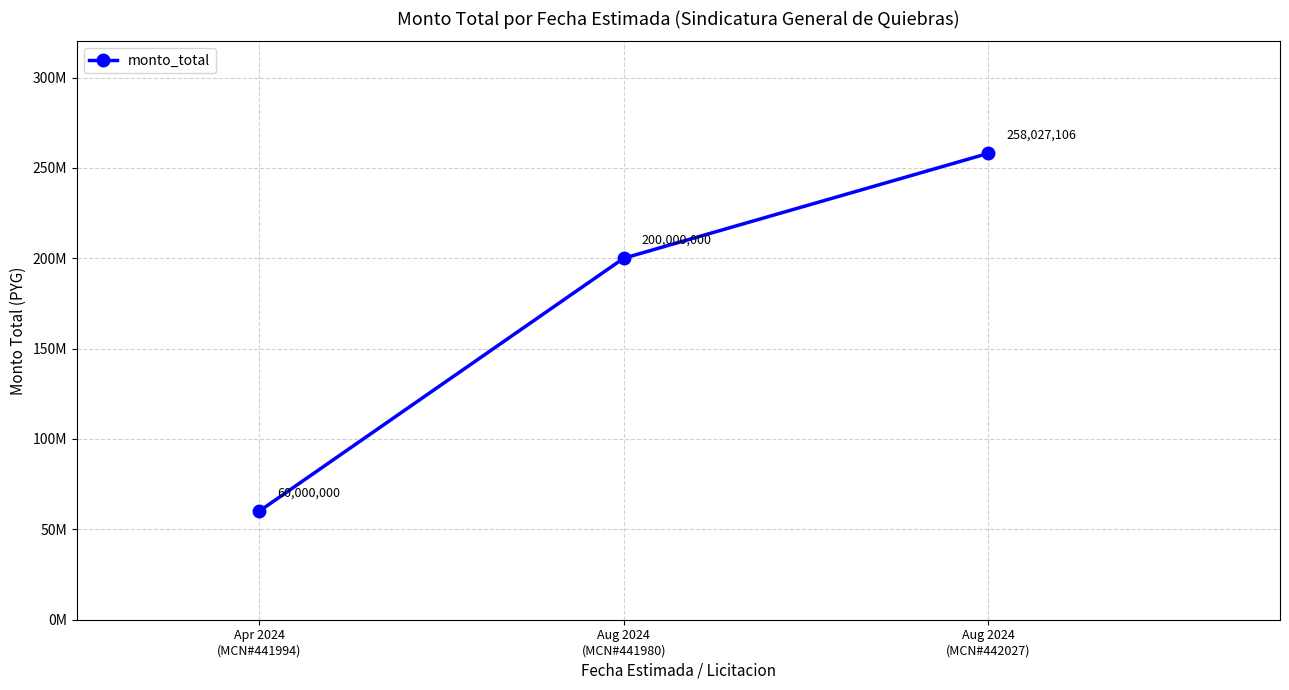

What is the minimum value shown in the chart?

60000000